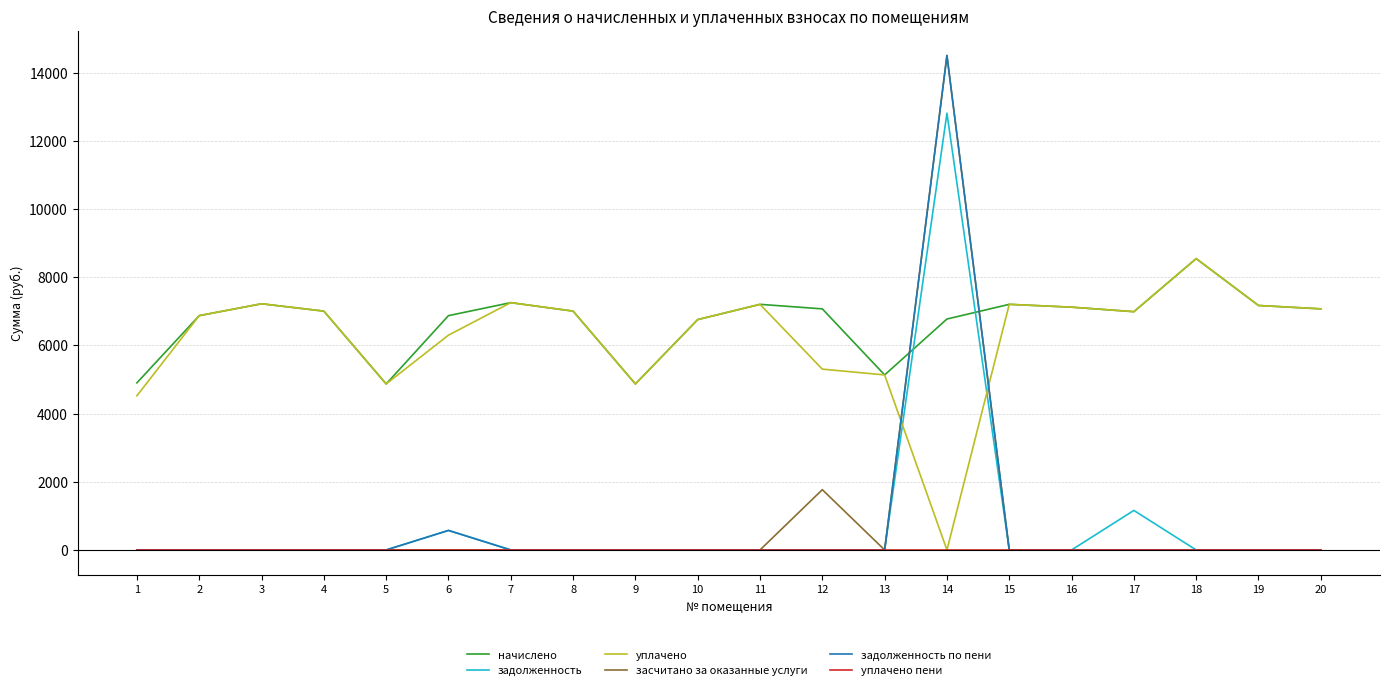

What is the maximum value for задолженность?

12809.9